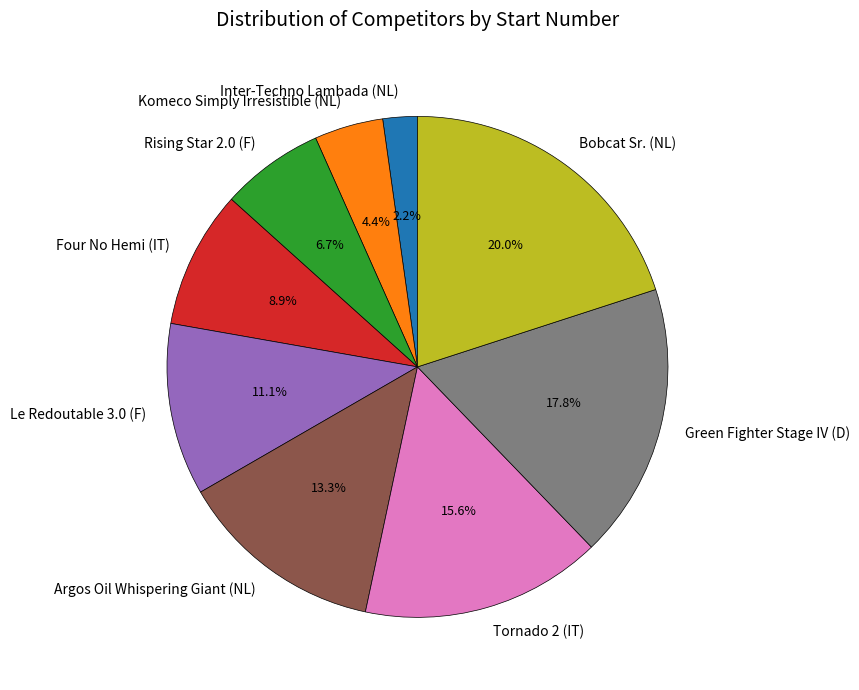

To the nearest percent, what is the difference between the Argos Oil Whispering Giant (NL) and Four No Hemi (IT) slice percentages?

4%